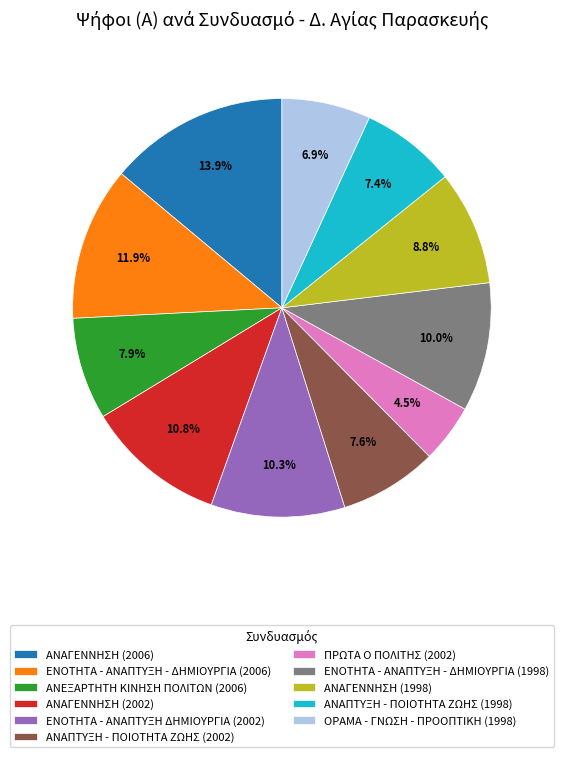

Count the number of slices in the pie.

11